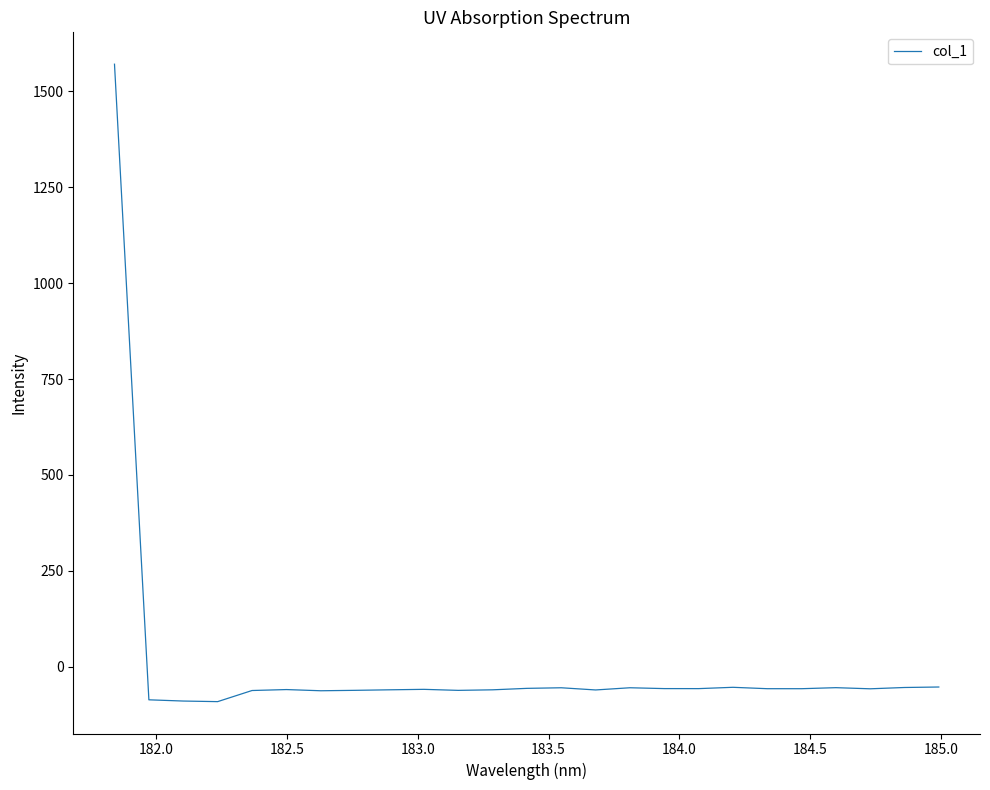

What is the smallest value displayed?

-91.0